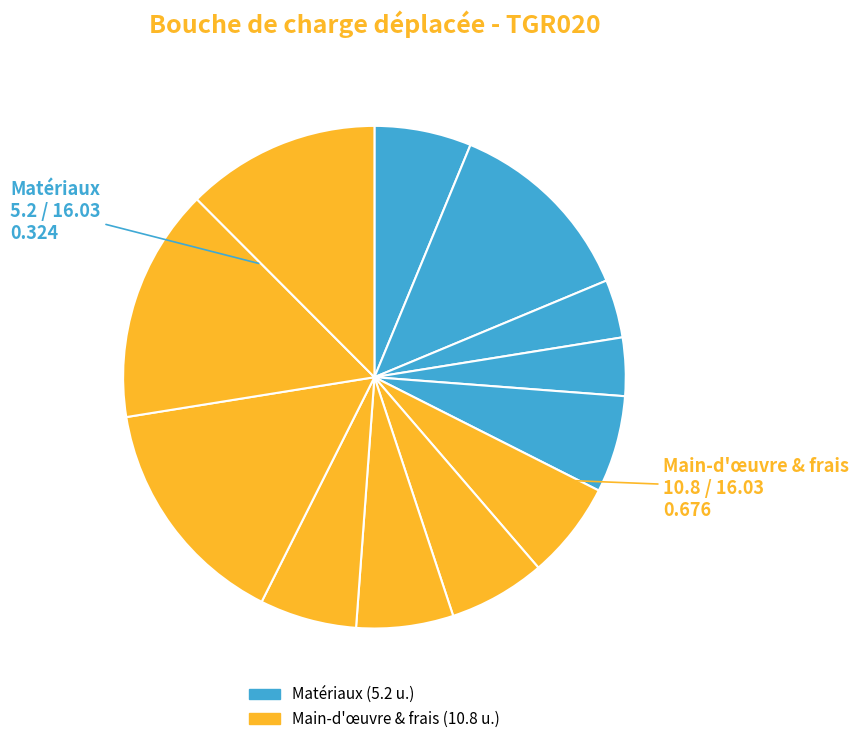

Count the number of slices in the pie.

12